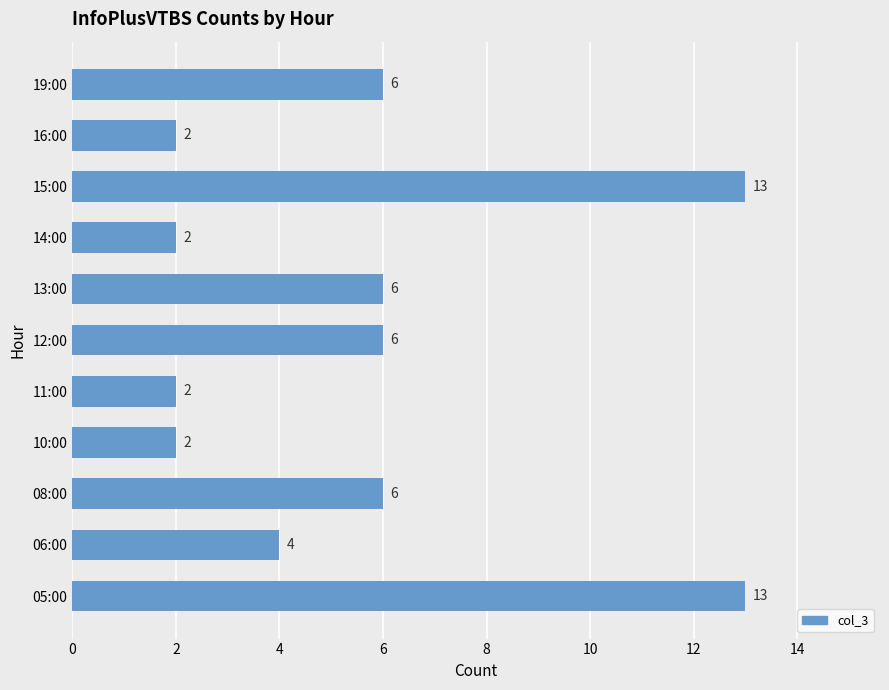

How many bars are there in total?

11